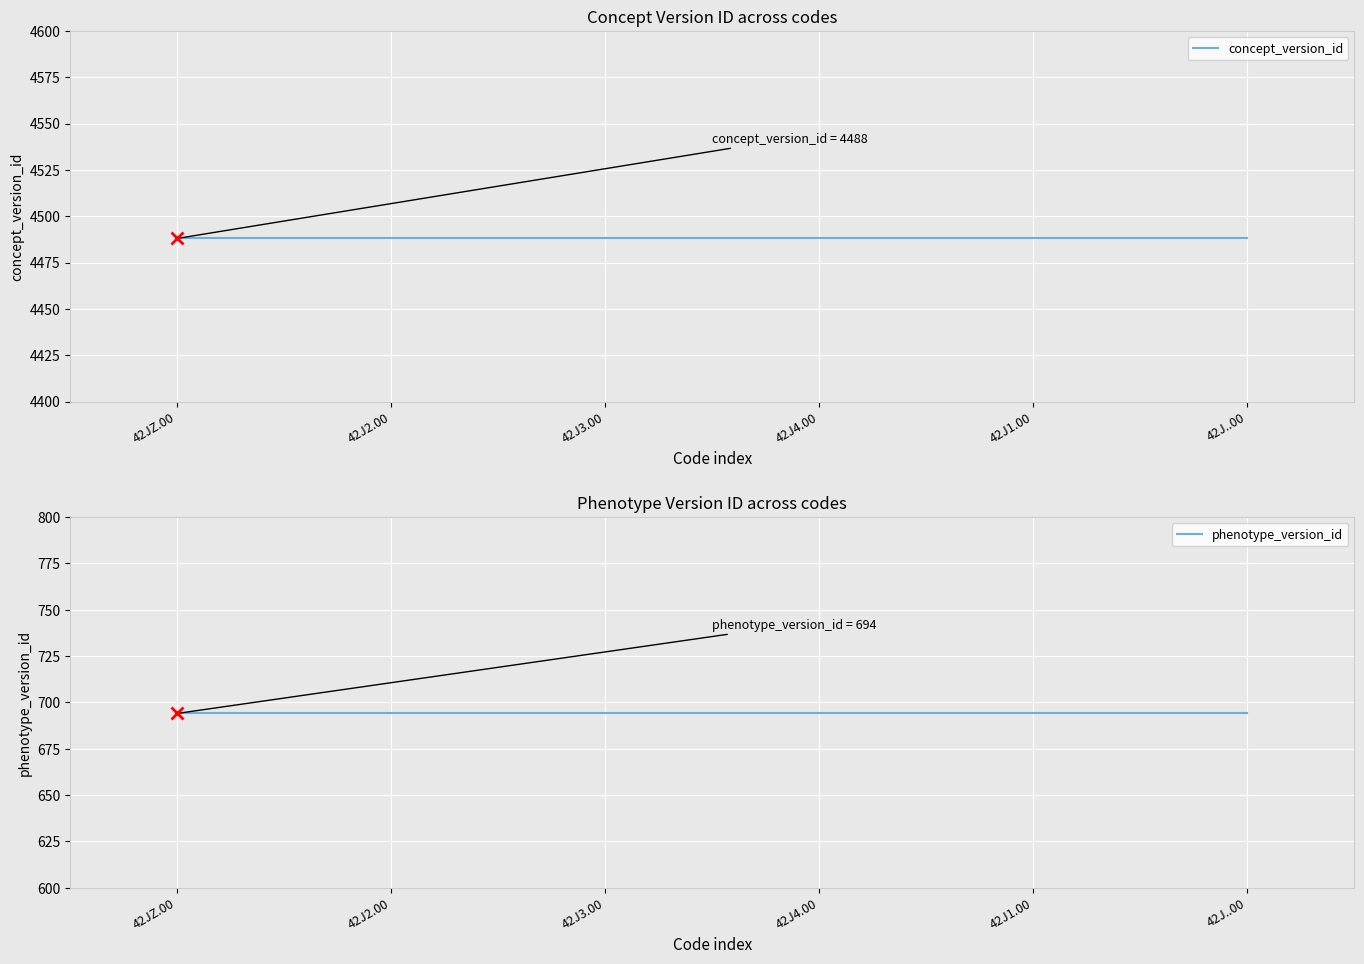

At which label is phenotype_version_id closest to 694?

42JZ.00